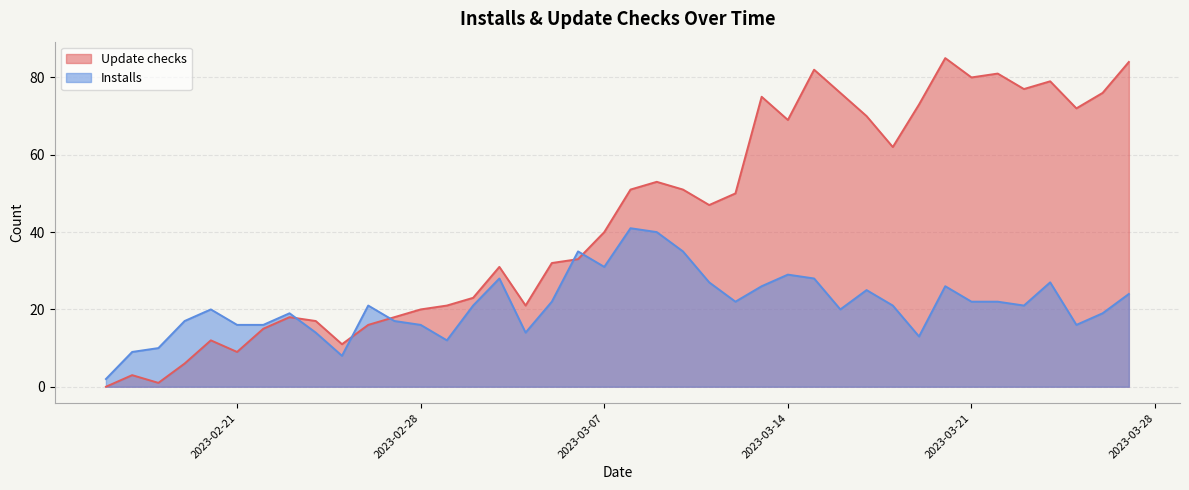

Which series has the widest spread of values?

Update checks